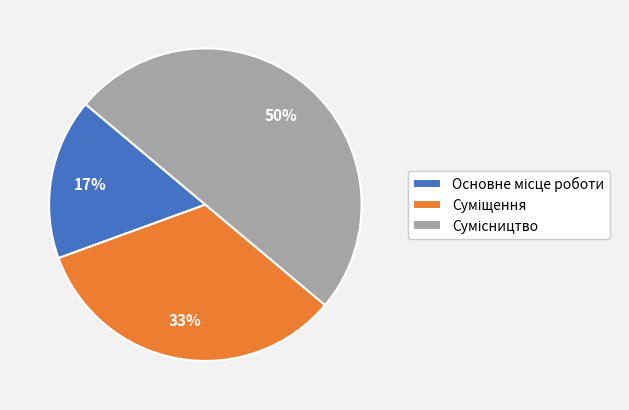

To the nearest percent, what is the difference between the largest and smallest slice percentages?

33%